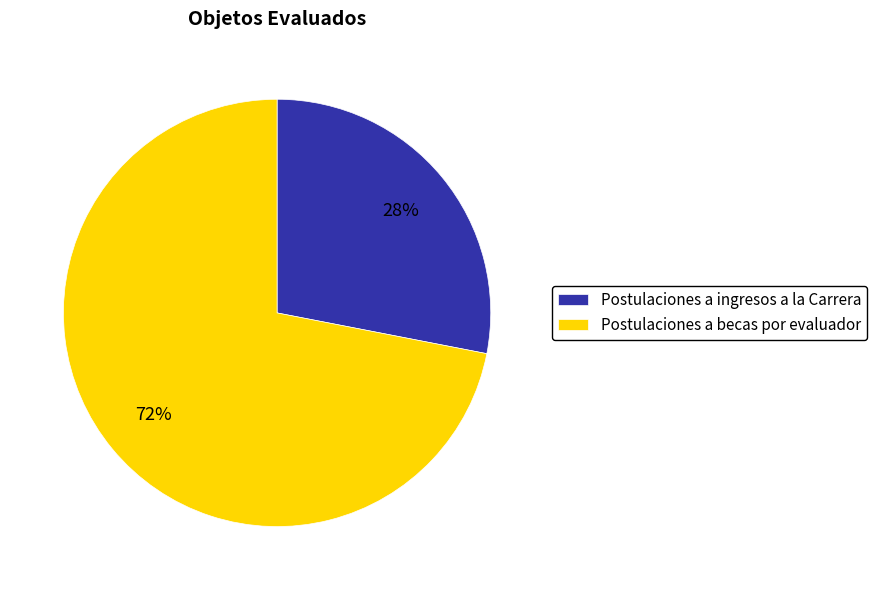

To the nearest percent, what percentage of the pie is Postulaciones a becas por evaluador?

72%